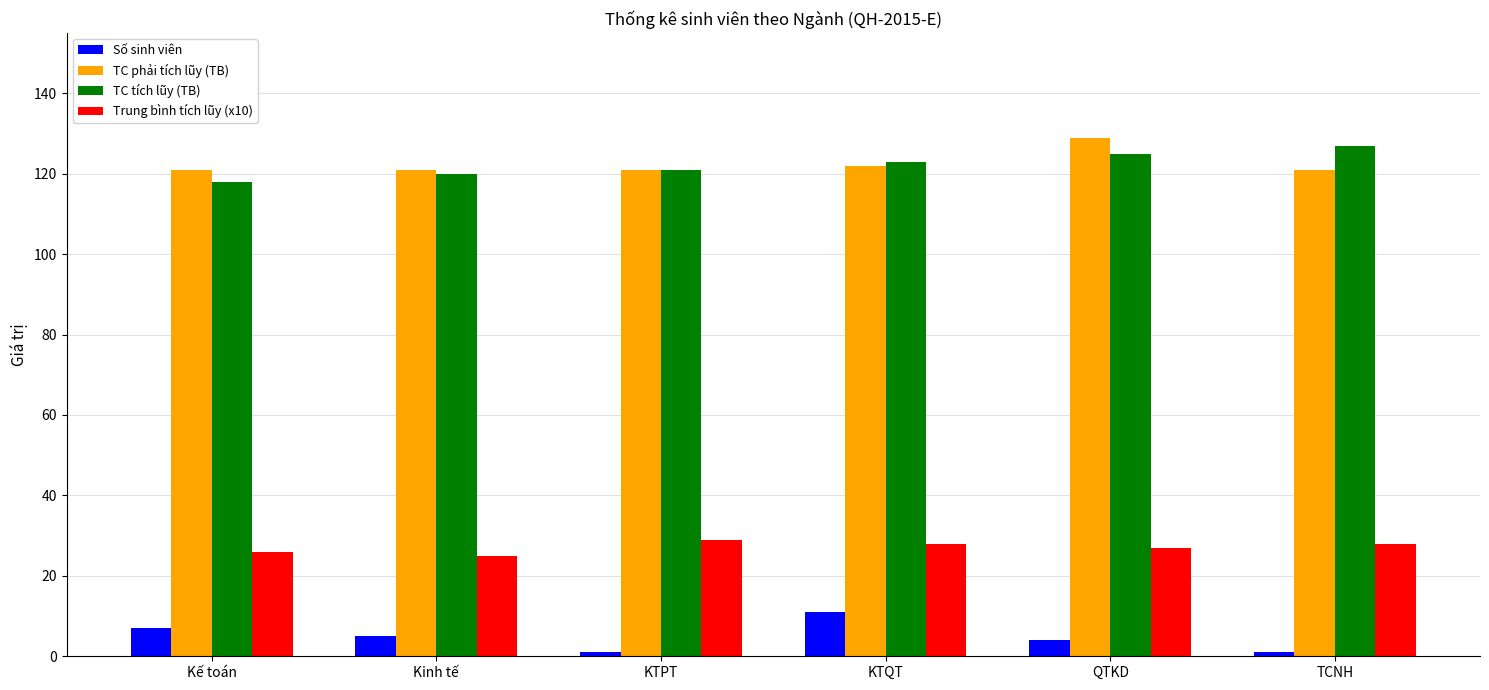

What is the difference between the maximum and minimum values in the TC tích lũy (TB) series?

9